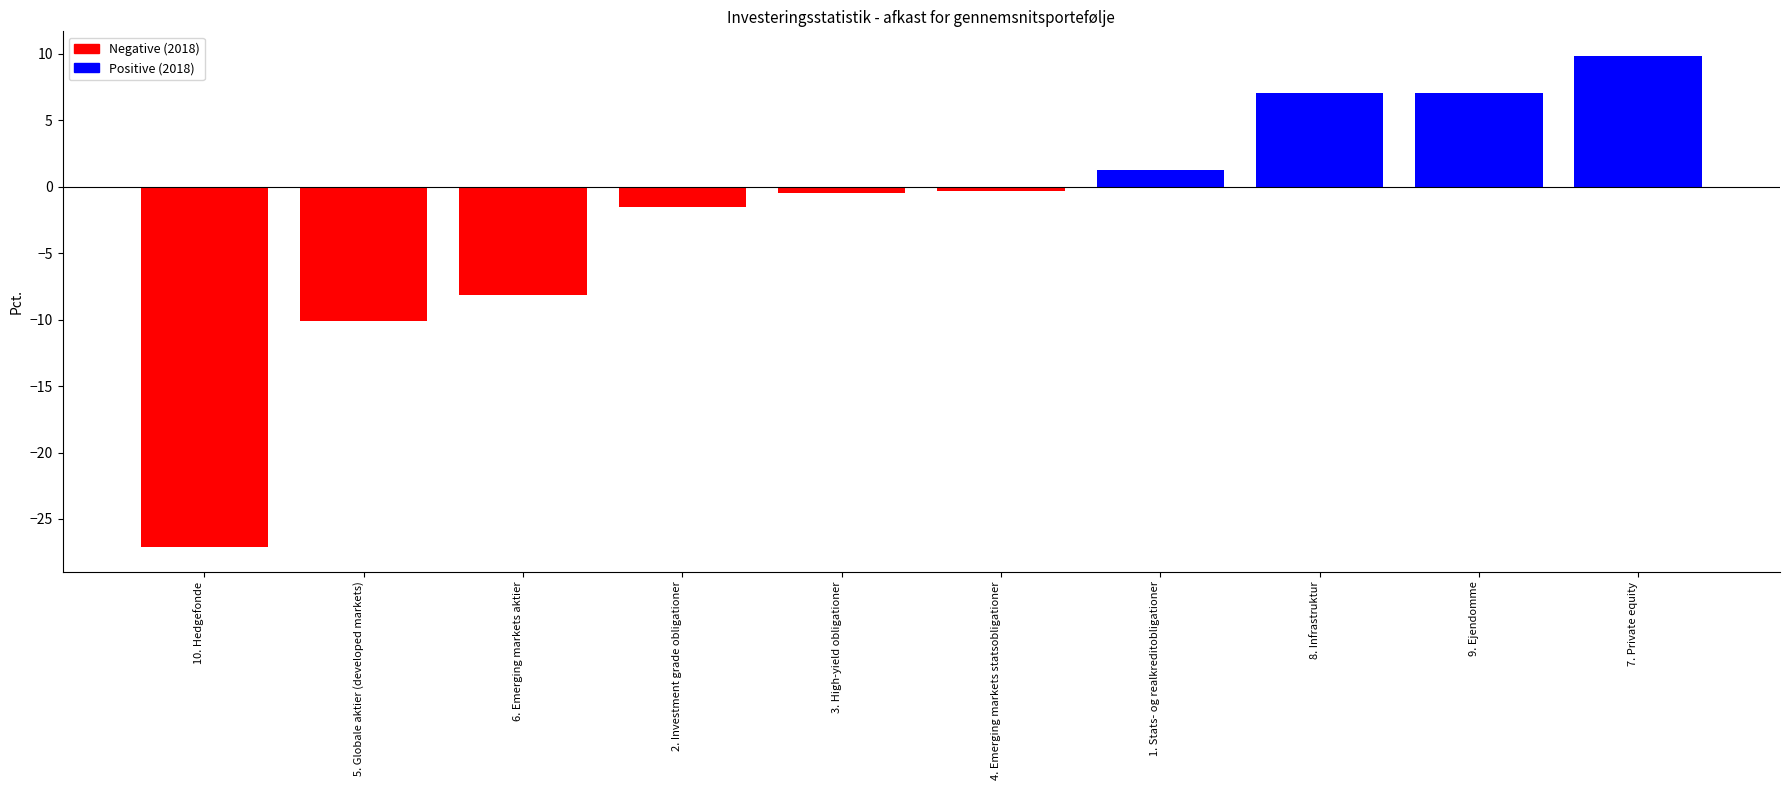

How many categories are shown in the chart?

10